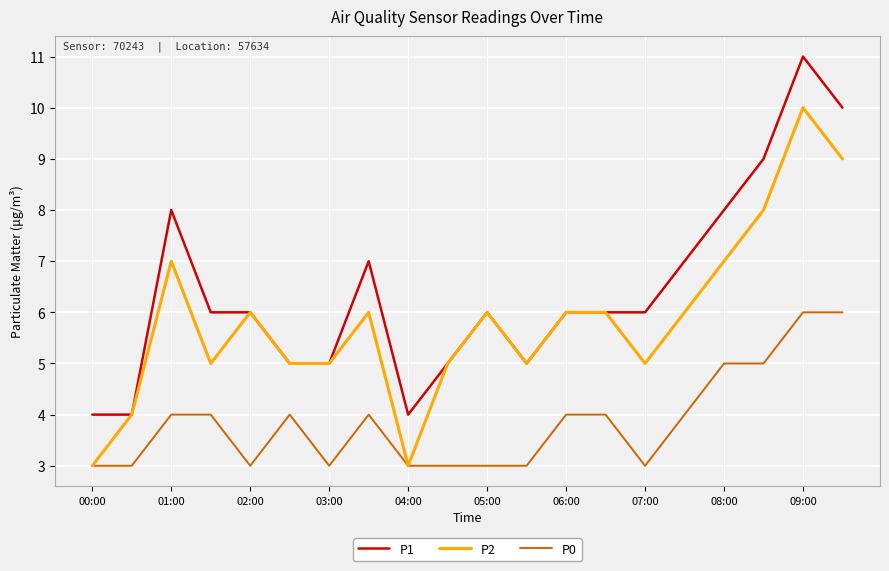

True or false: P1 and P0 cross at least once.

False